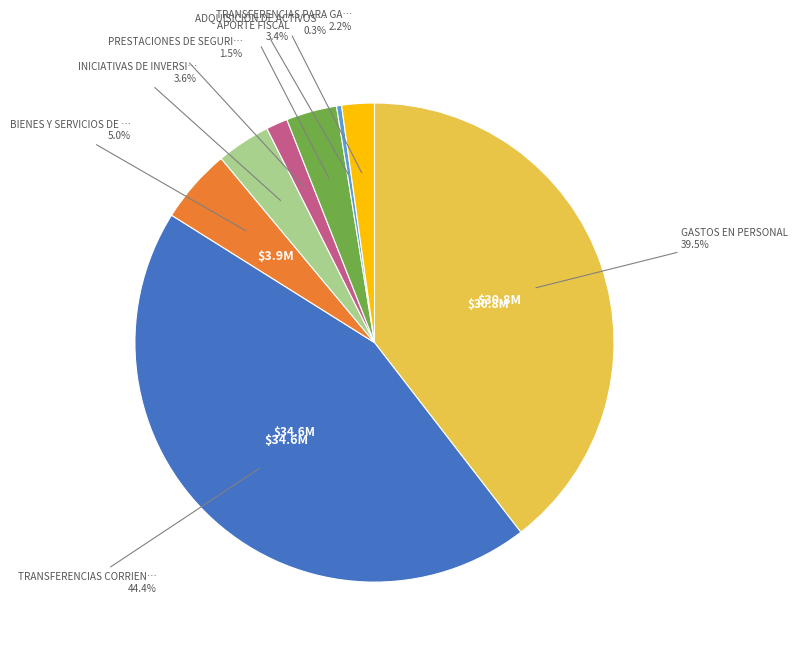

Is there a majority slice in this chart?

No